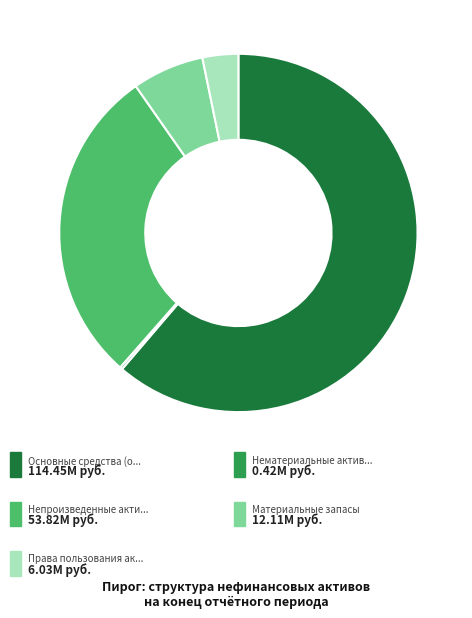

Is there any slice that represents more than half of the pie?

Yes